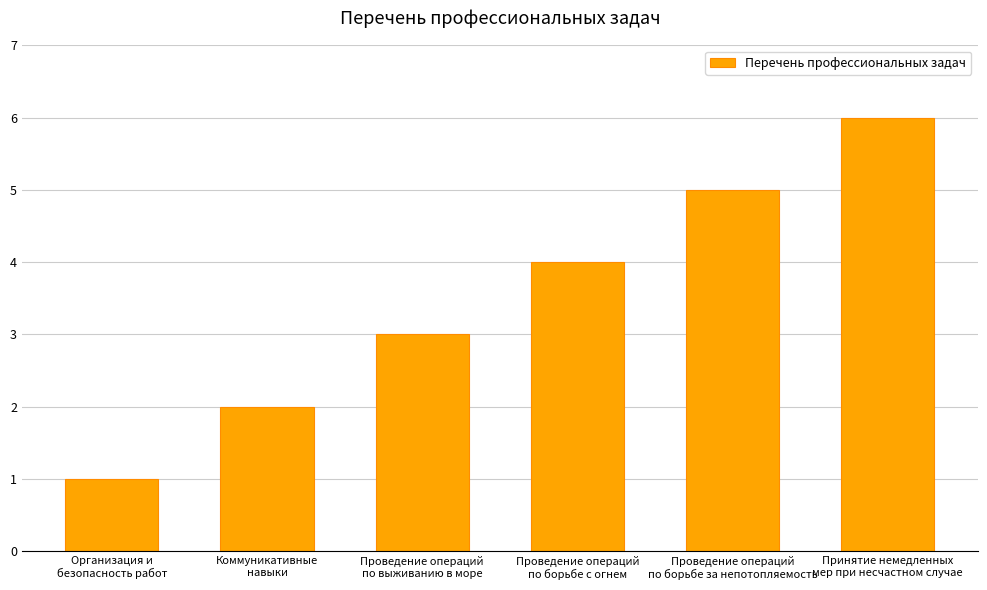

Rank the categories by value from lowest to highest.

Организация и
безопасность работ, Коммуникативные
навыки, Проведение операций
по выживанию в море, Проведение операций
по борьбе с огнем, Проведение операций
по борьбе за непотопляемость, Принятие немедленных
мер при несчастном случае